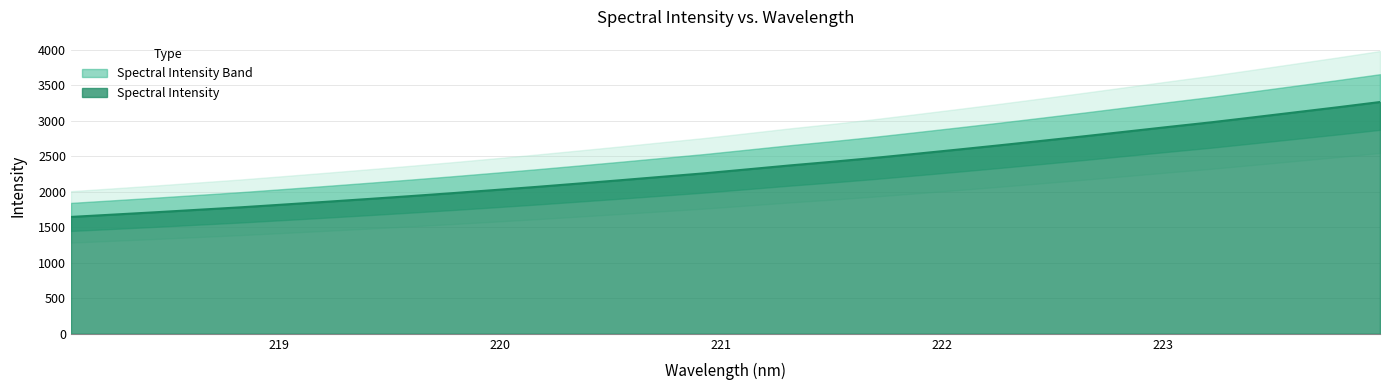

Is it true that the value at 221.8812 is 1439.9?

False